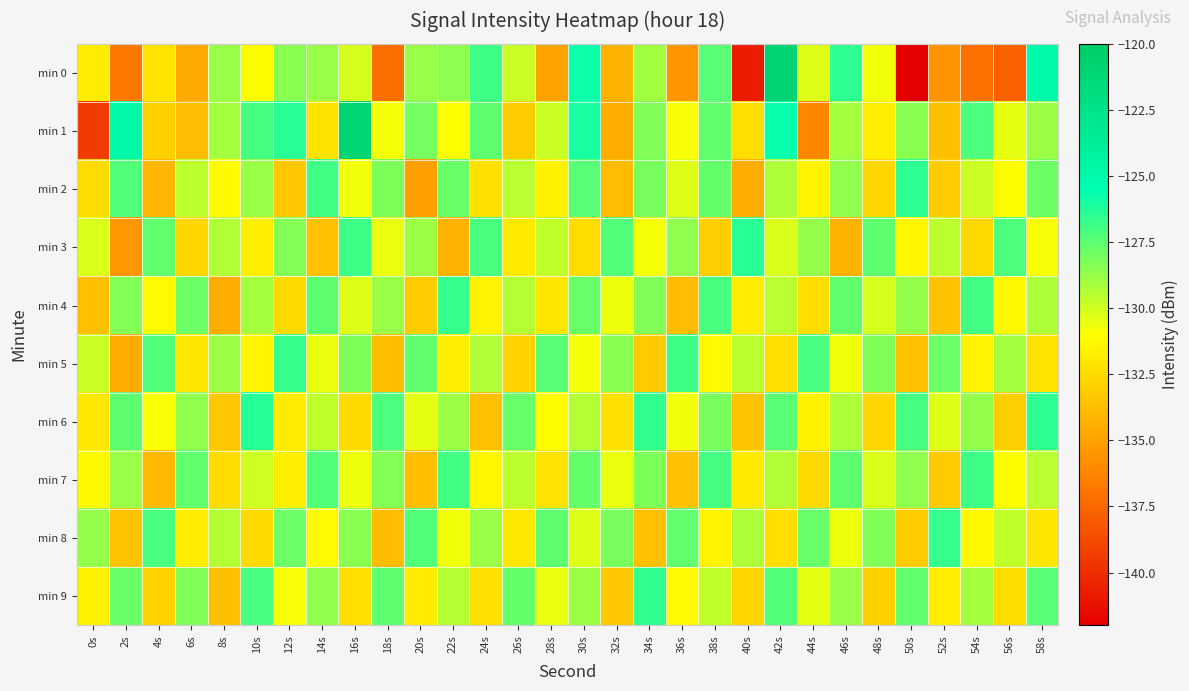

Which series has the largest total across all categories?

min 1